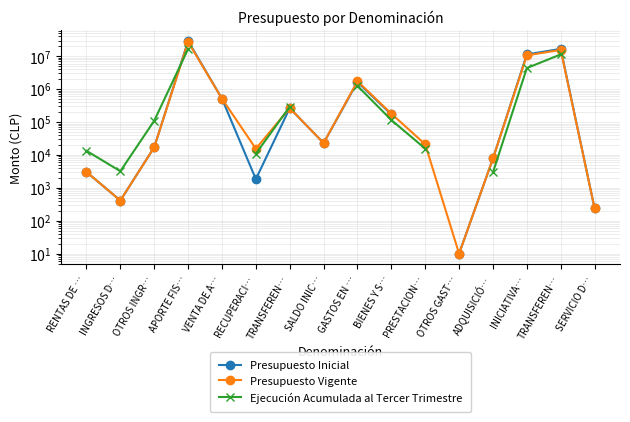

What is the approximate value of Presupuesto Inicial at INGRESOS D…?

412.0